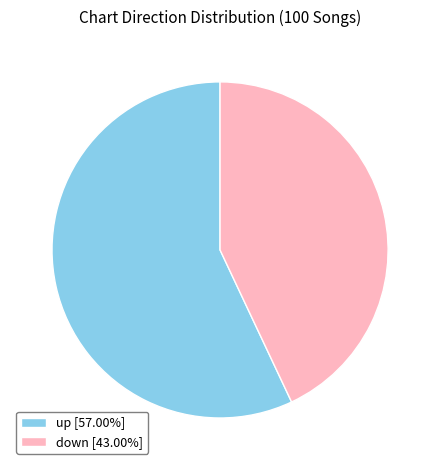

Which category has the smallest portion of the pie?

down